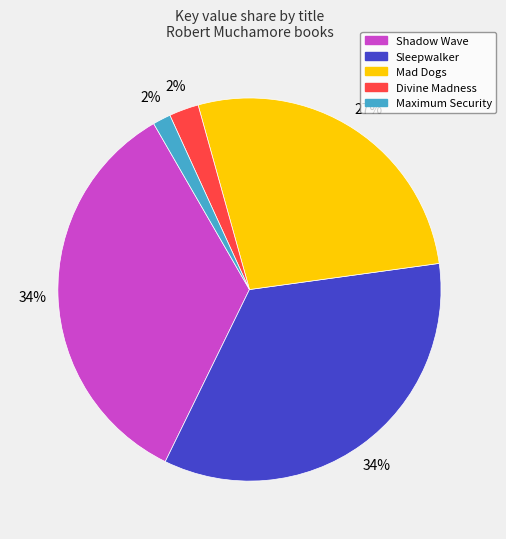

How many segments does this pie chart have?

5